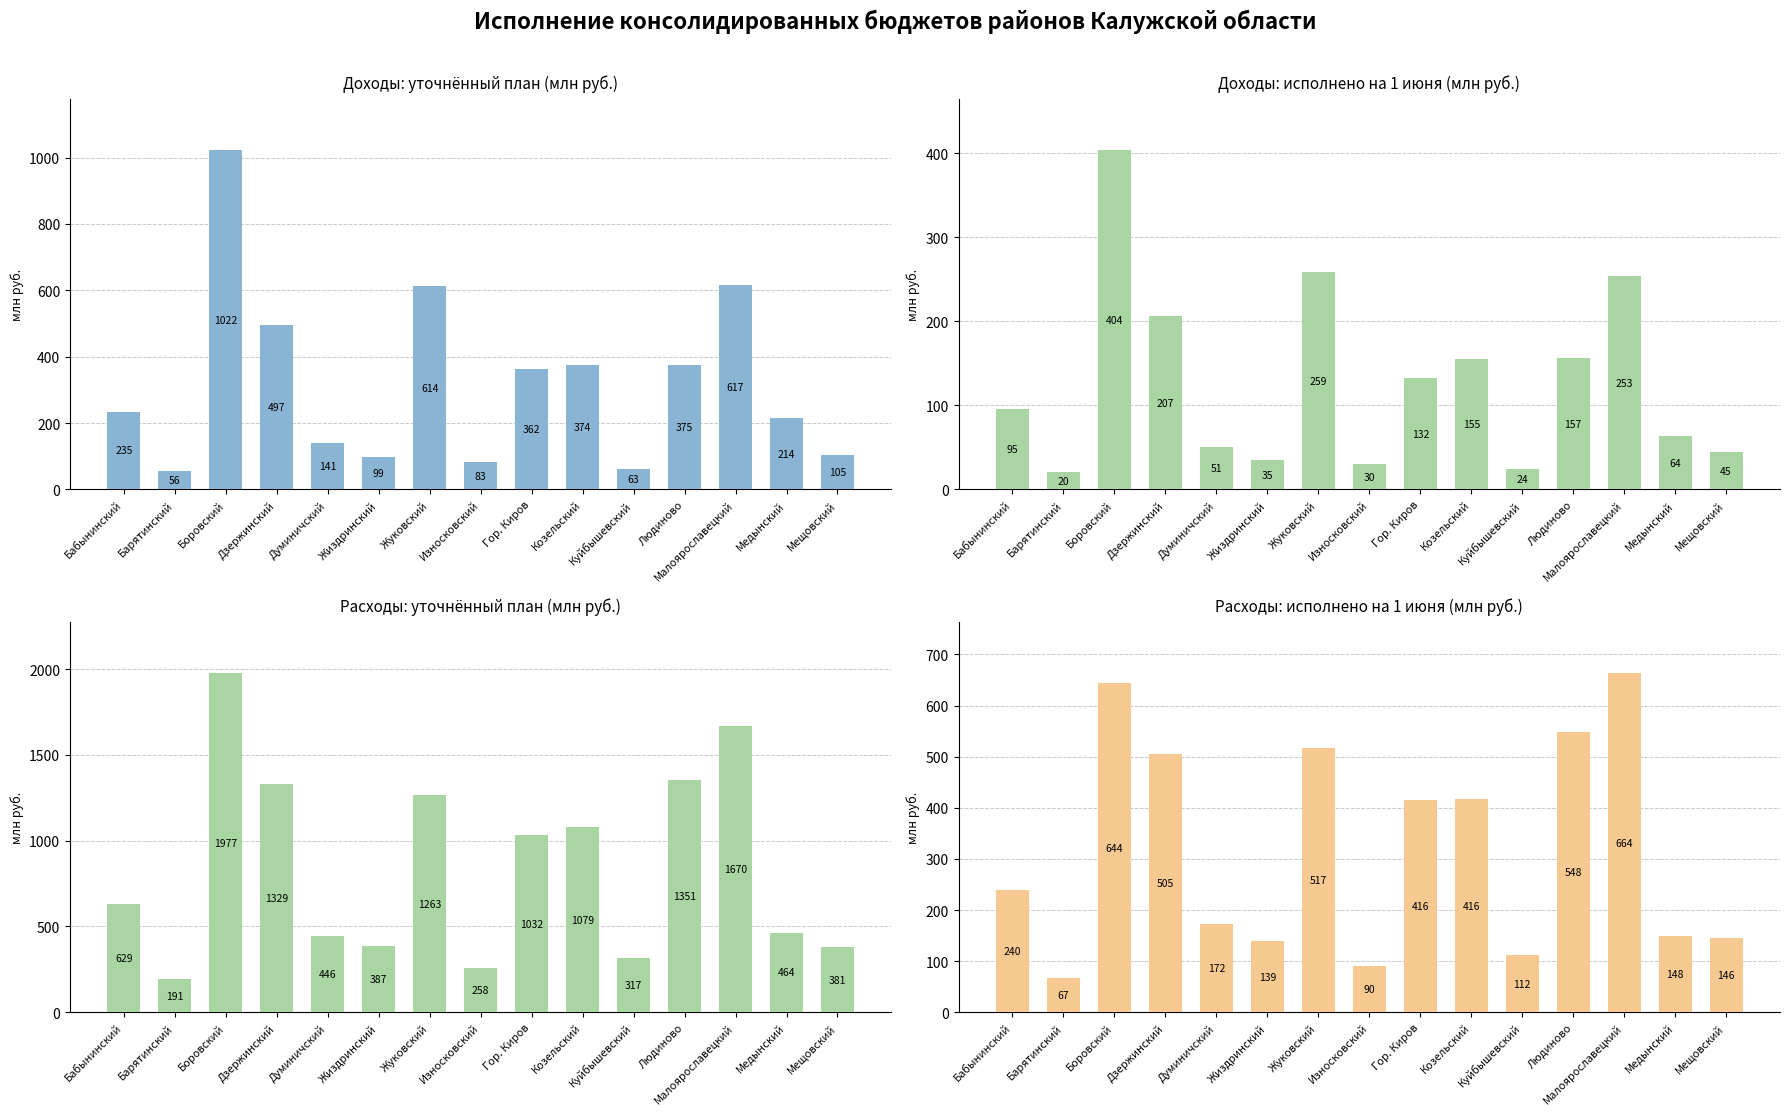

Reading right to left, extract all data points from this chart.

Доходы: уточнённый план (млн руб.): Мещовский=104.7	Медынский=214.0	Малоярославецкий=616.5	Людиново=374.6	Куйбышевский=62.6	Козельский=373.8	Гор. Киров=361.5	Износковский=83.3	Жуковский=613.7	Жиздринский=99.1	Думиничский=141.0	Дзержинский=496.9	Боровский=1022.3	Барятинский=55.9	Бабынинский=234.7
Доходы: исполнено на 1 июня (млн руб.): Мещовский=44.9	Медынский=63.9	Малоярославецкий=253.3	Людиново=156.7	Куйбышевский=23.8	Козельский=155.3	Гор. Киров=132.1	Износковский=29.9	Жуковский=259.1	Жиздринский=34.6	Думиничский=50.9	Дзержинский=206.6	Боровский=403.6	Барятинский=20.3	Бабынинский=95.5
Расходы: уточнённый план (млн руб.): Мещовский=380.9	Медынский=463.7	Малоярославецкий=1670.2	Людиново=1351.1	Куйбышевский=317.3	Козельский=1078.9	Гор. Киров=1031.5	Износковский=258.0	Жуковский=1263.2	Жиздринский=386.9	Думиничский=445.5	Дзержинский=1328.5	Боровский=1977.4	Барятинский=191.4	Бабынинский=629.5
Расходы: исполнено на 1 июня (млн руб.): Мещовский=145.9	Медынский=148.4	Малоярославецкий=663.9	Людиново=548.4	Куйбышевский=111.8	Козельский=416.3	Гор. Киров=415.7	Износковский=90.2	Жуковский=517.0	Жиздринский=138.5	Думиничский=171.8	Дзержинский=505.3	Боровский=643.7	Барятинский=67.4	Бабынинский=240.0